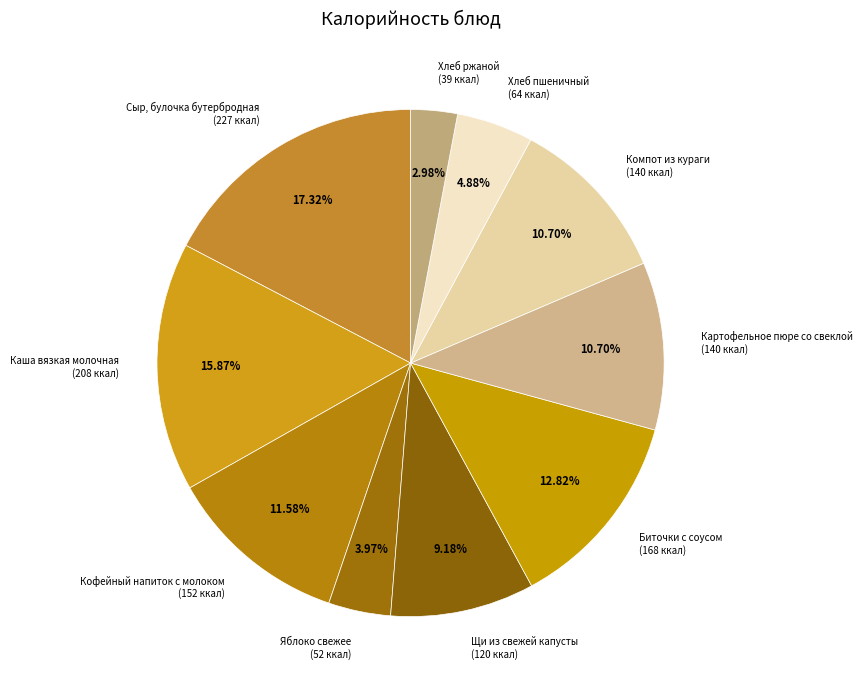

Which category has the biggest portion of the pie?

Сыр, булочка бутербродная